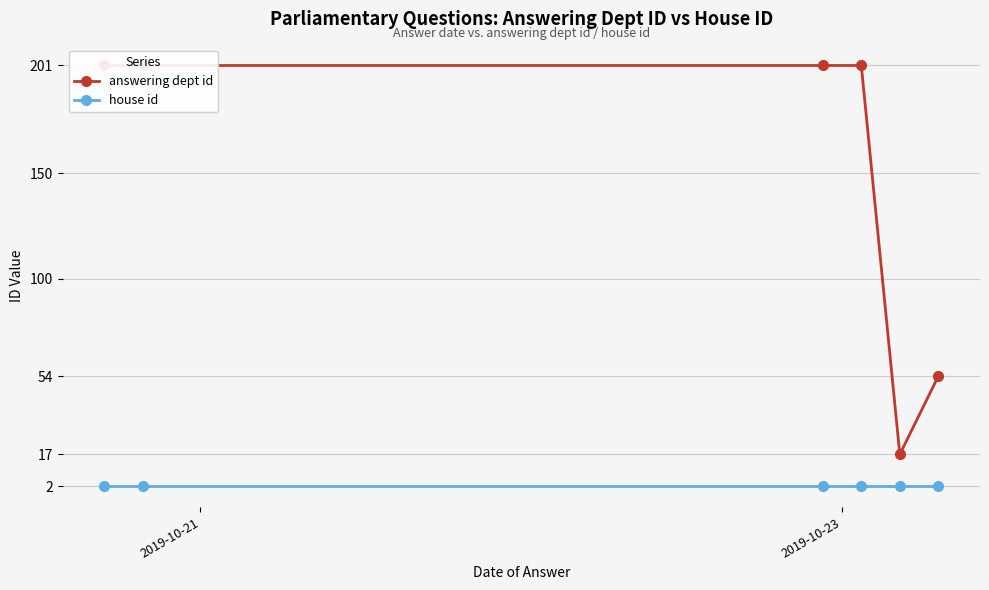

Rank the series by their maximum value, from highest to lowest.

answering dept id, house id